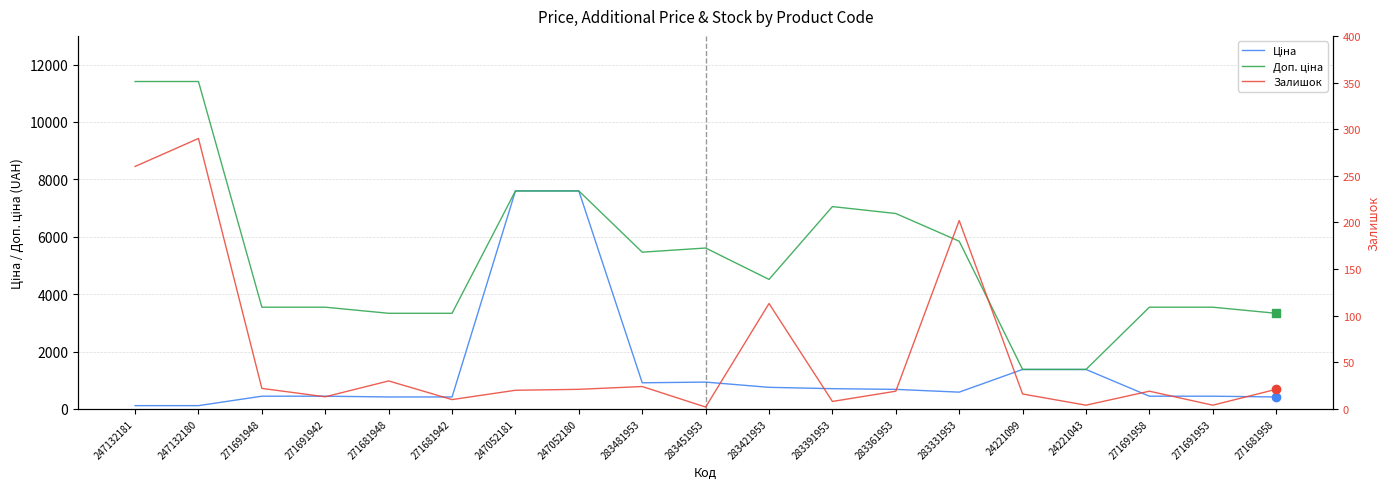

What is the label of the 12th point from the left?

283391953